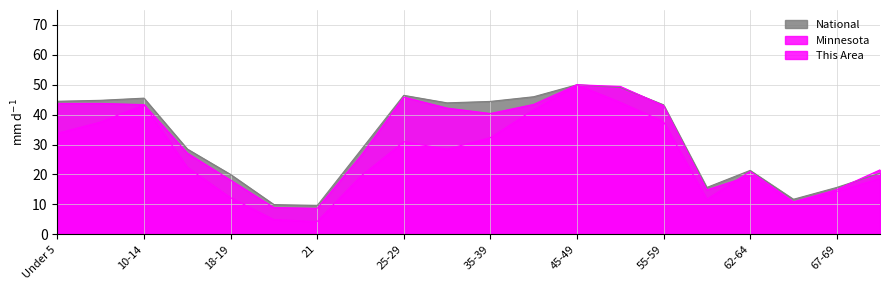

At which category does Minnesota reach its first local peak?

5-9